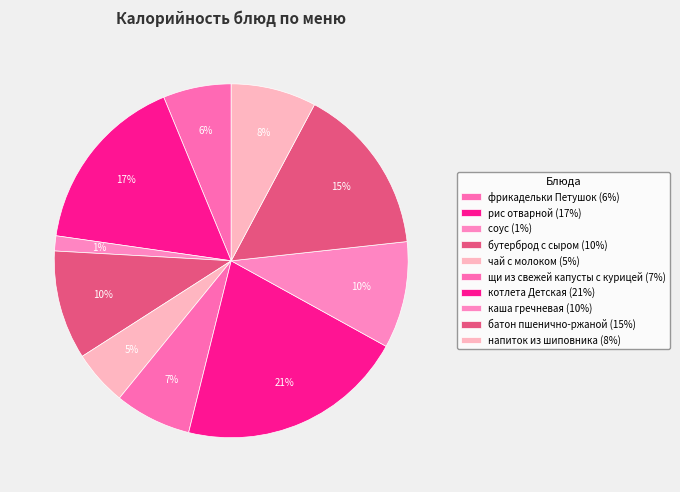

Which slice is the largest?

котлета Детская